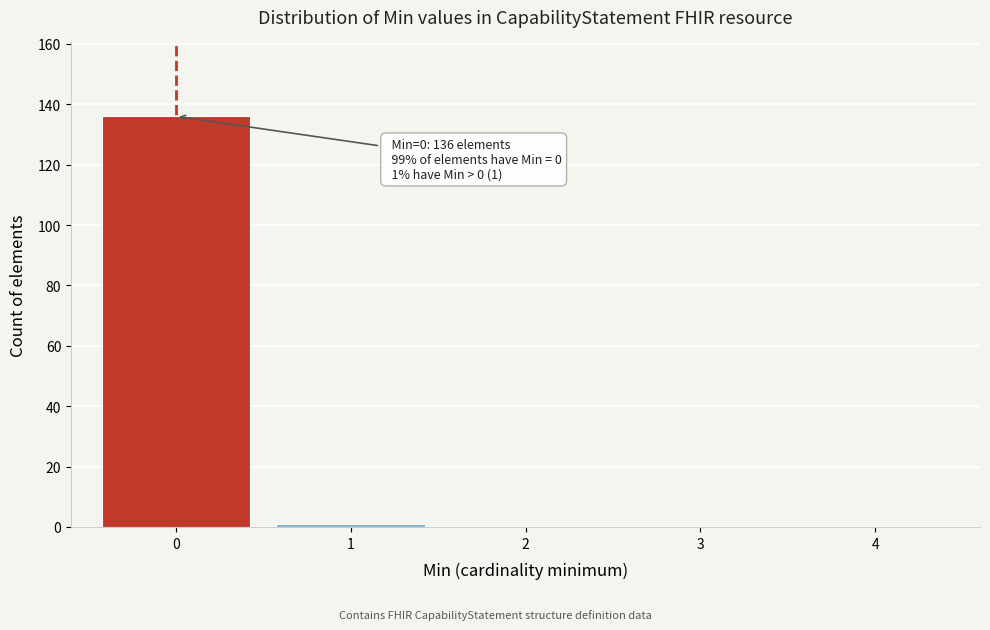

Reading left to right, extract all data points from this chart.

0=136	1=1	2=0	3=0	4=0